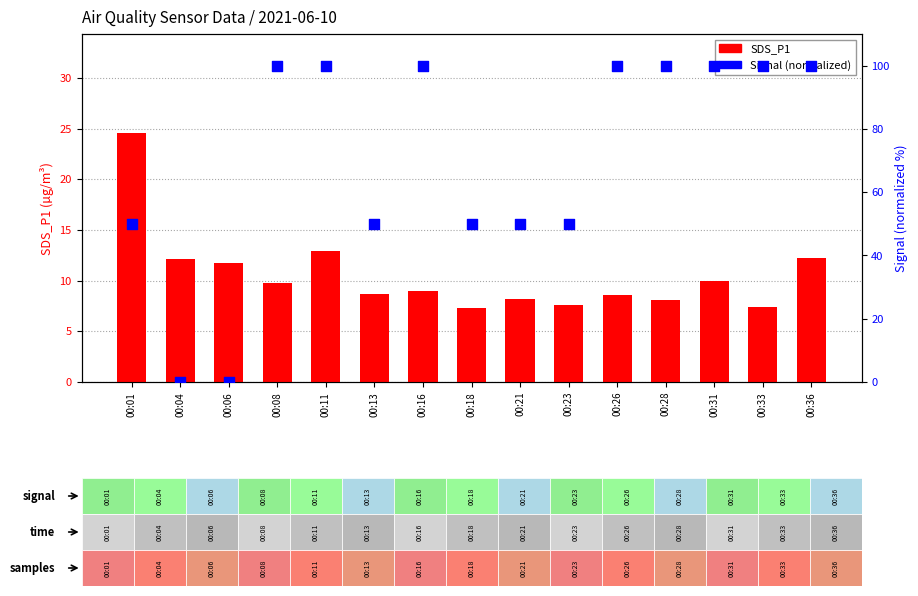

At which category is the sum across all series the highest?

00:11